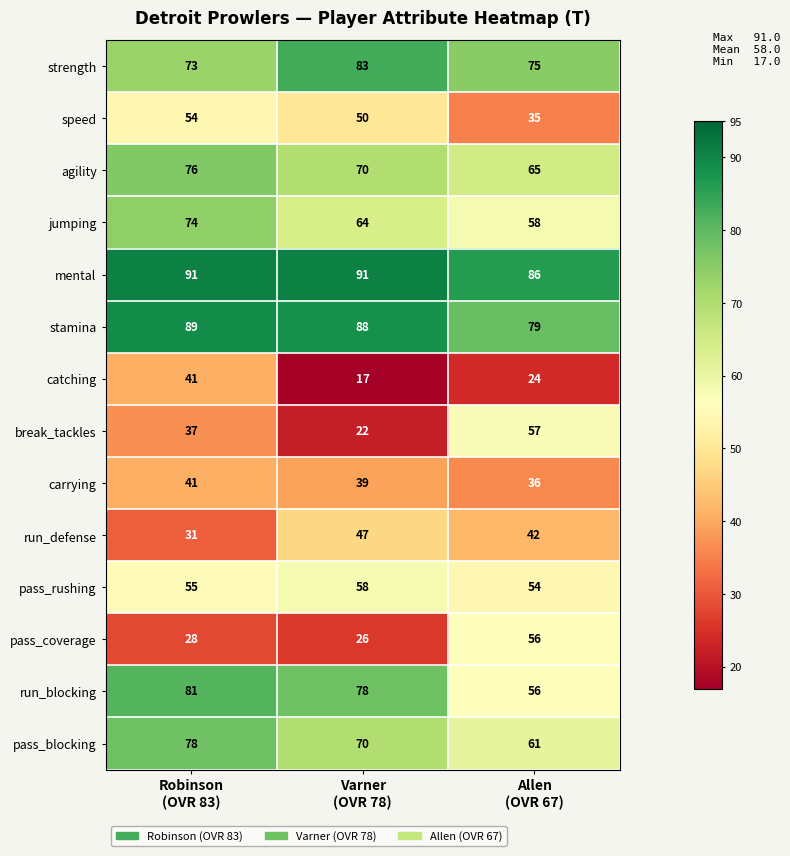

How many data points in speed are less than 50?

1